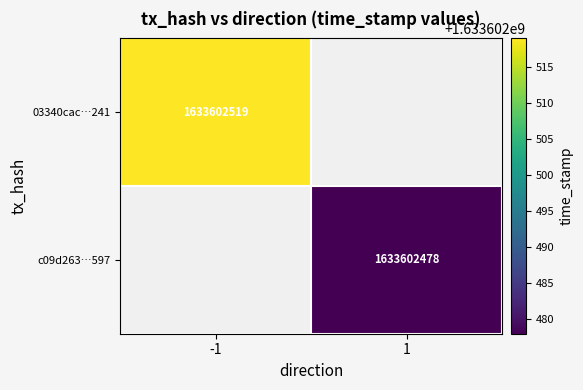

The 03340cac…241 series shows 2194058016 at -1. True or false?

False